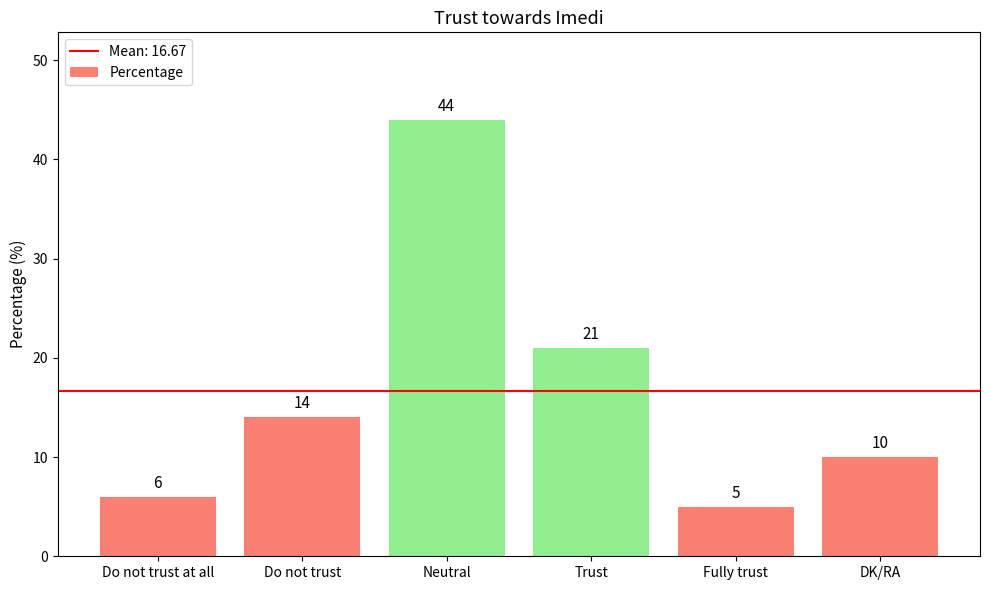

Between Trust and DK/RA, which is larger?

Trust